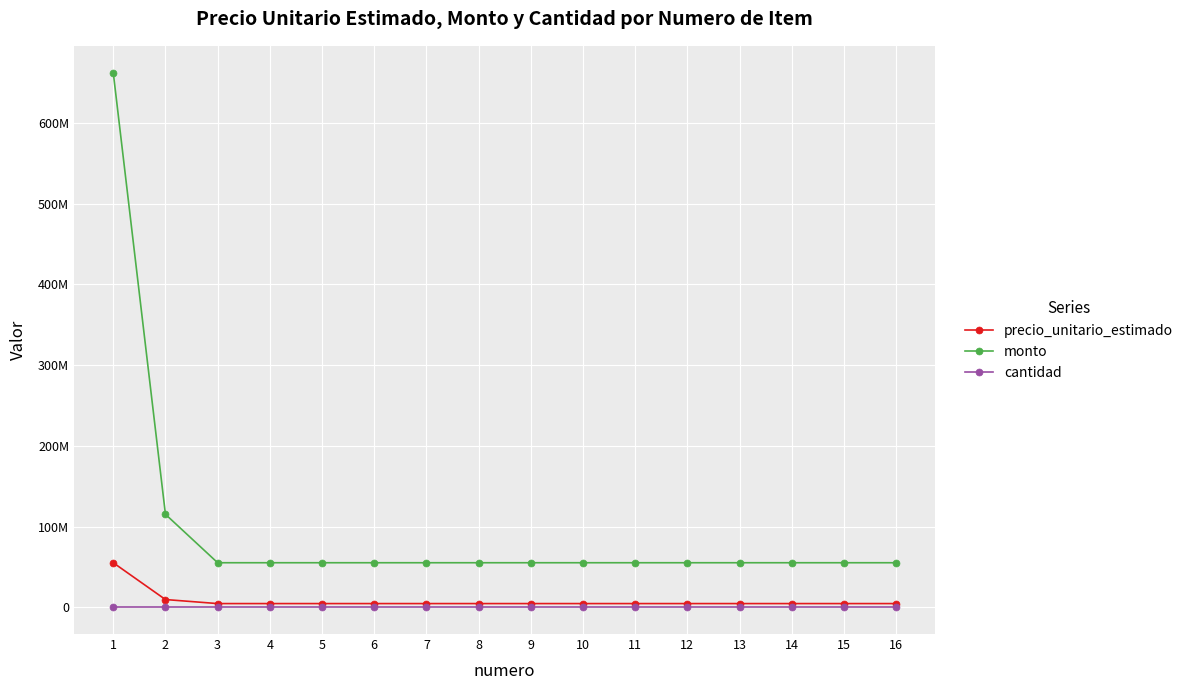

Is this an area chart (filled region under the line)?

No